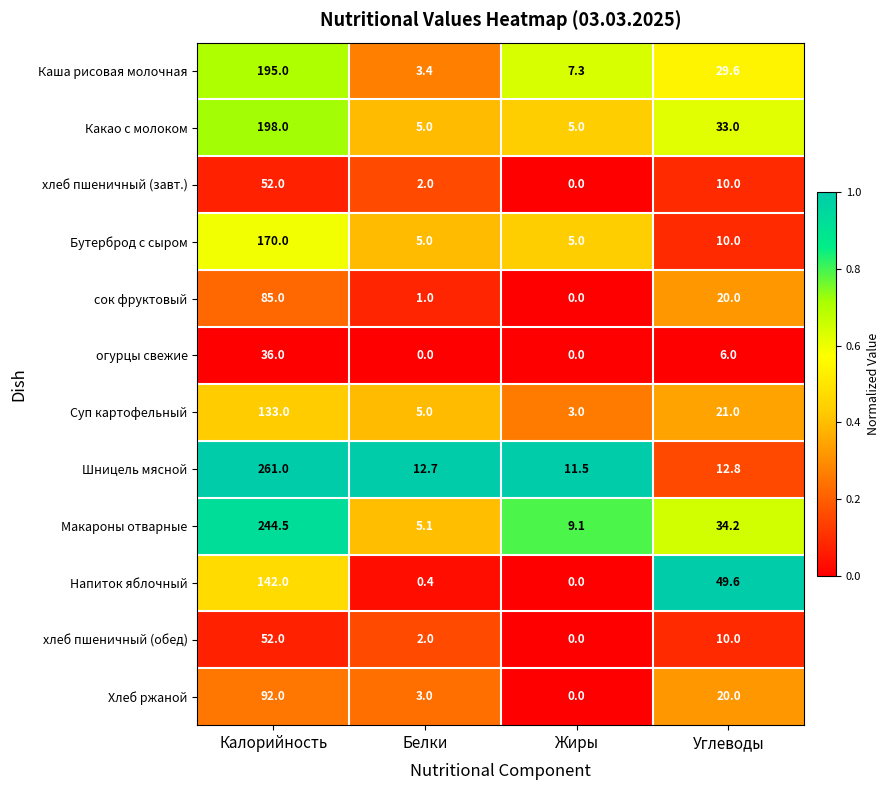

The value of Хлеб ржаной at Жиры is 0.0. True or false?

True